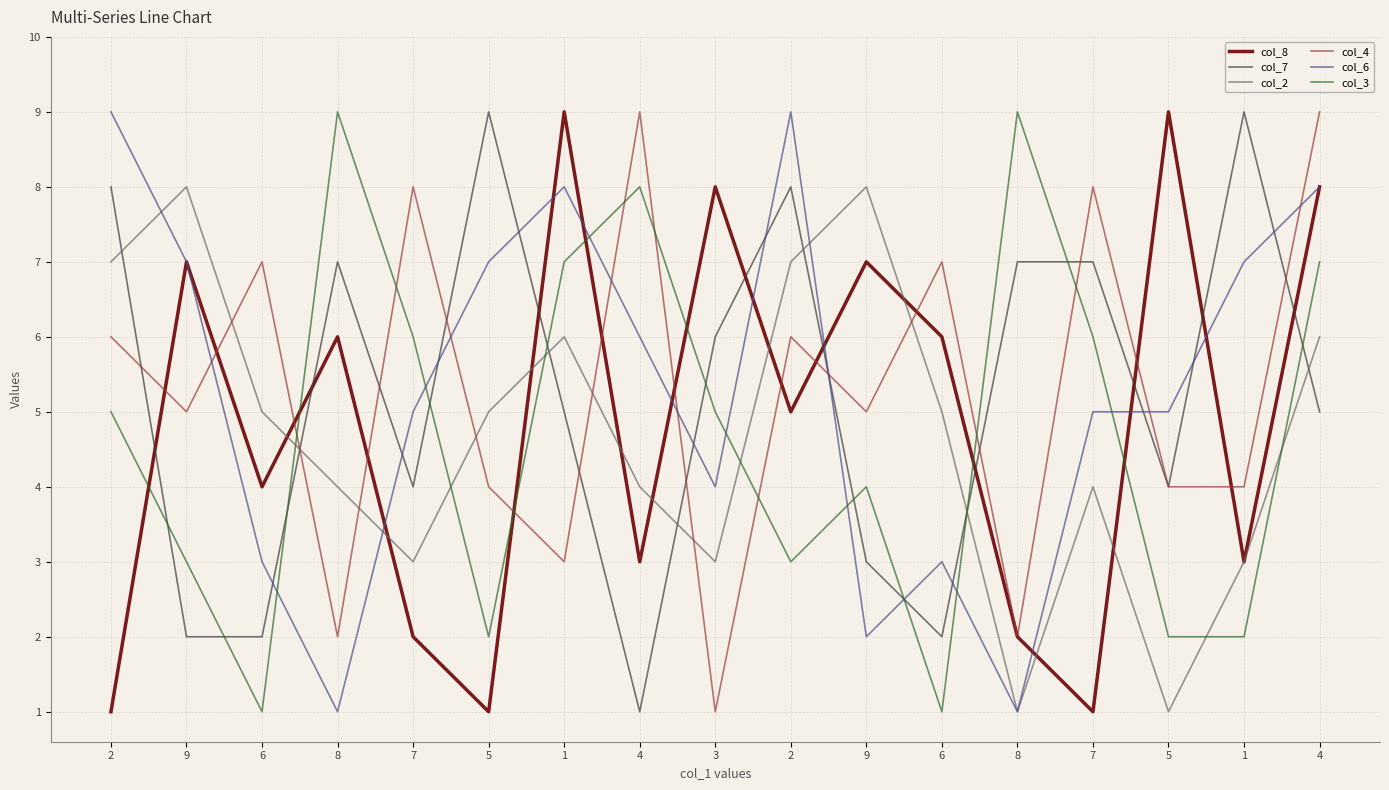

What is the average value of the col_4 series?

5